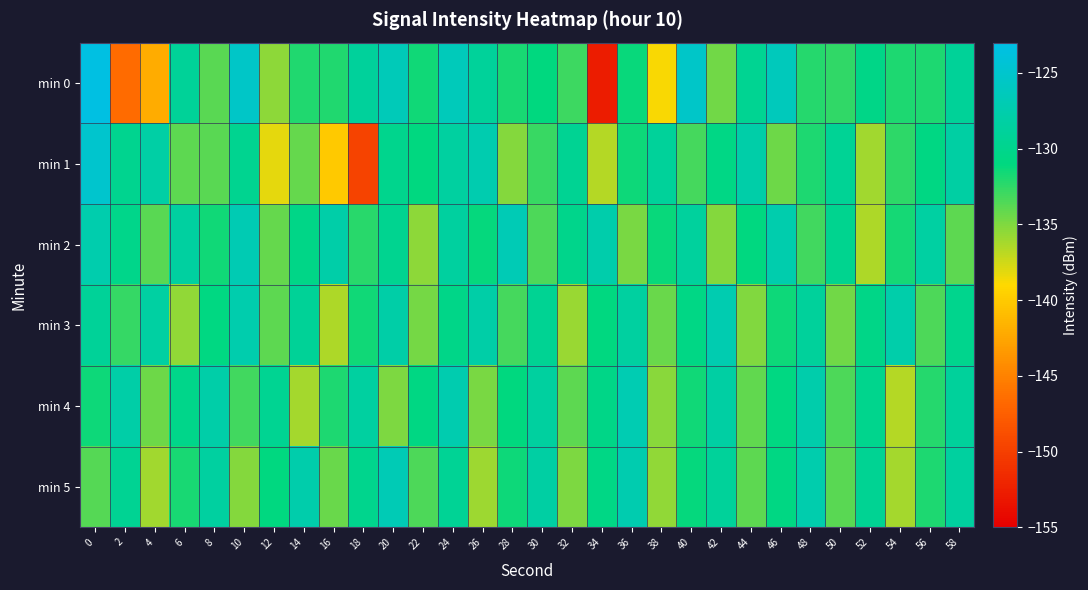

Which label corresponds to the smallest value in the chart?

34